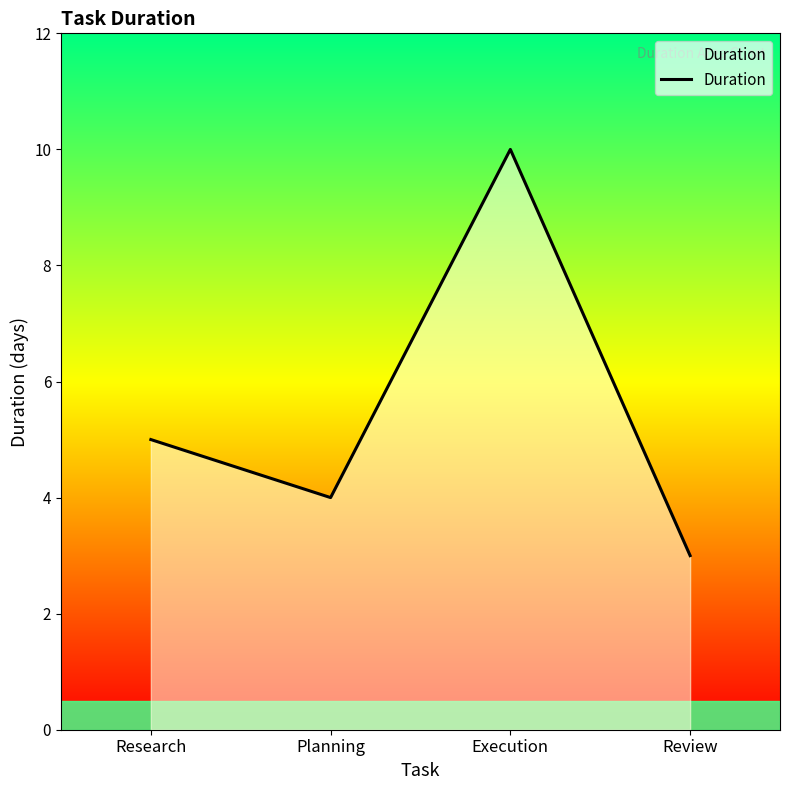

What is the difference between the maximum and second lowest values?

6